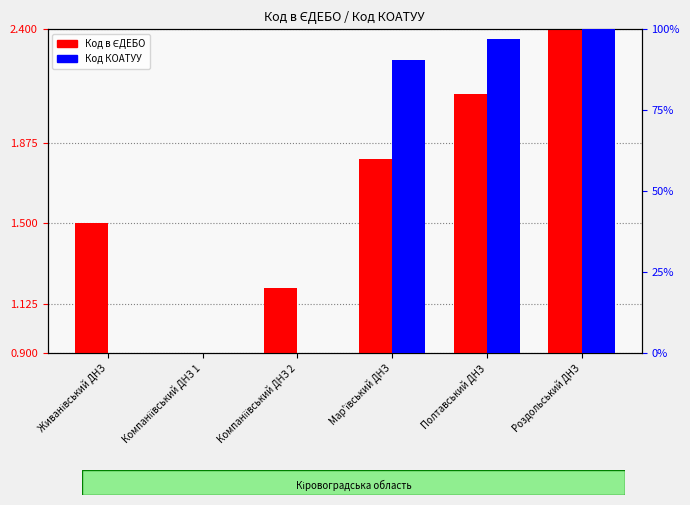

Between Компаніївський ДНЗ 1 and Живанівський ДНЗ, which is larger?

Живанівський ДНЗ